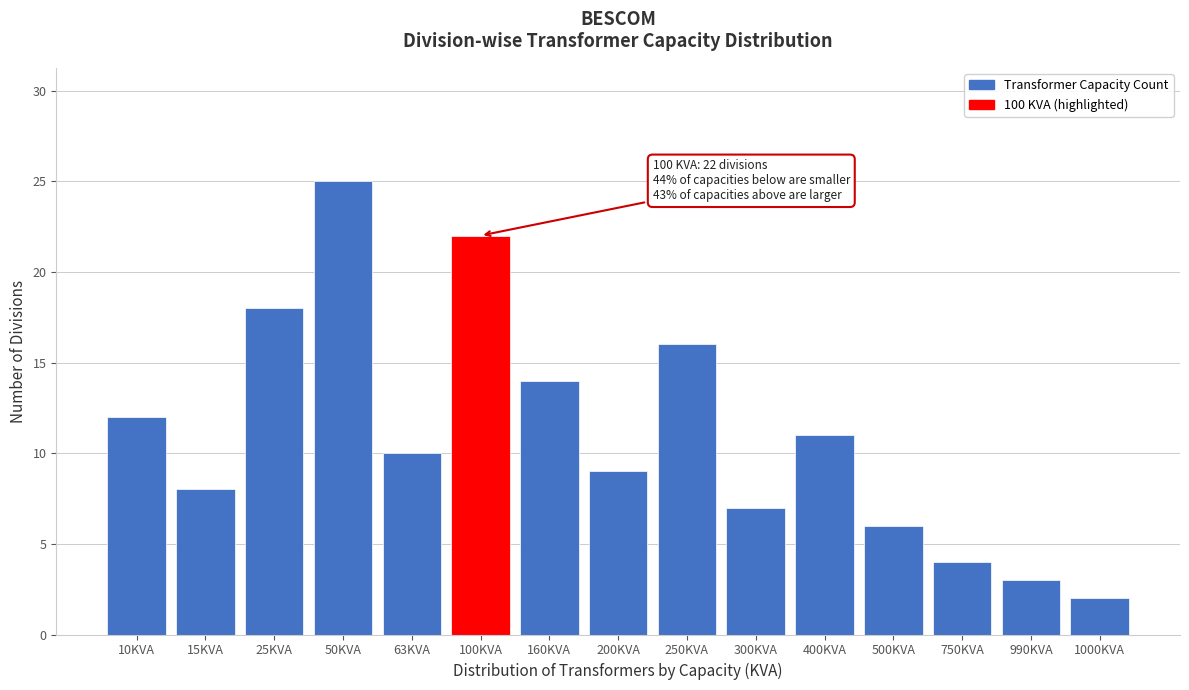

Reading right to left, extract all data points from this chart.

2	3	4	6	11	7	16	9	14	22	10	25	18	8	12